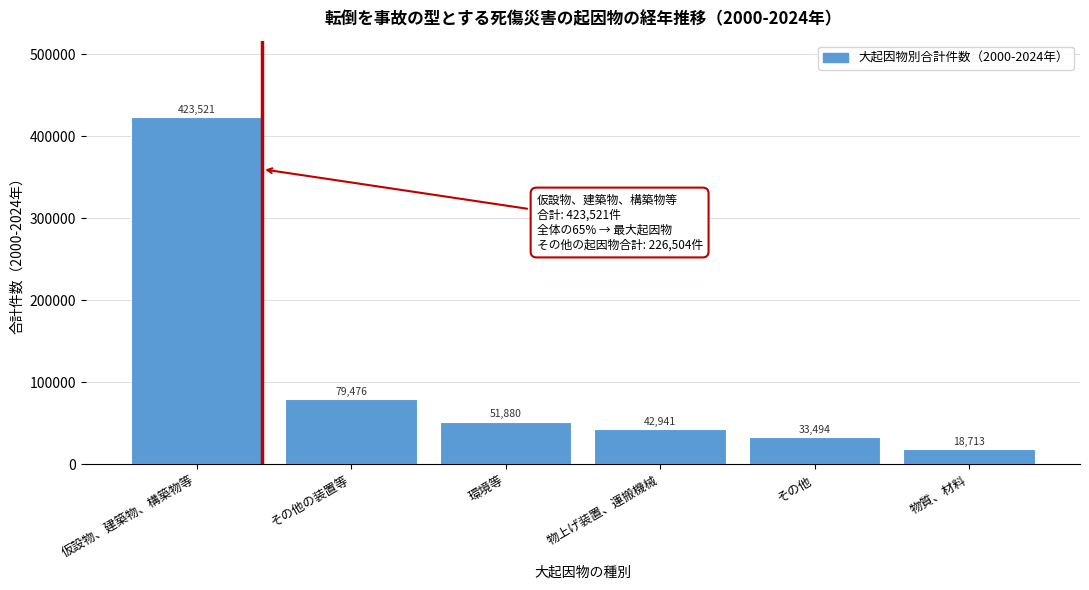

Reading left to right, list all the values displayed in this chart.

423521	79476	51880	42941	33494	18713